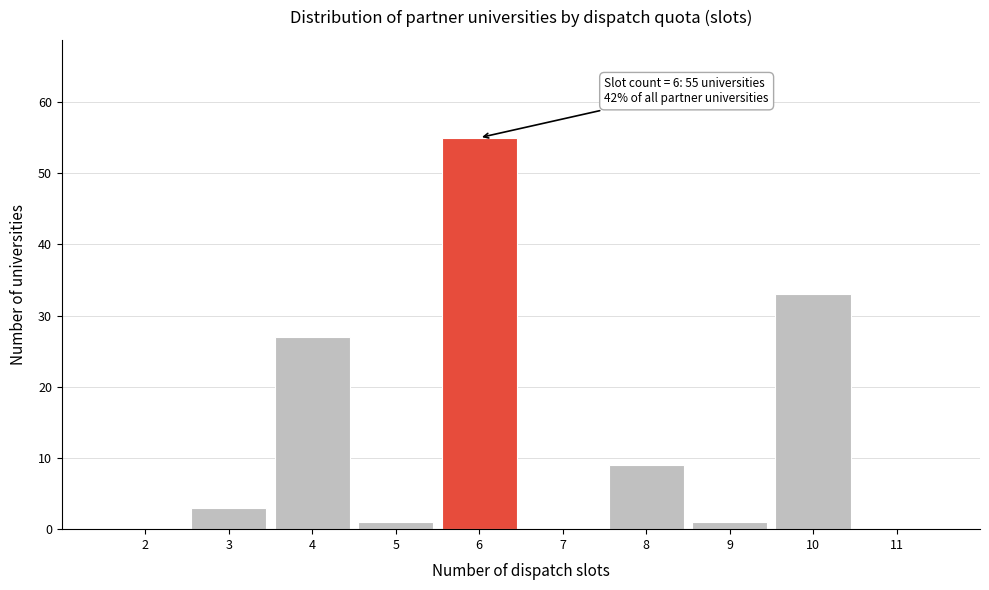

Reading left to right, what are all the values shown in this chart?

2=0	3=3	4=27	5=1	6=55	7=0	8=9	9=1	10=33	11=0